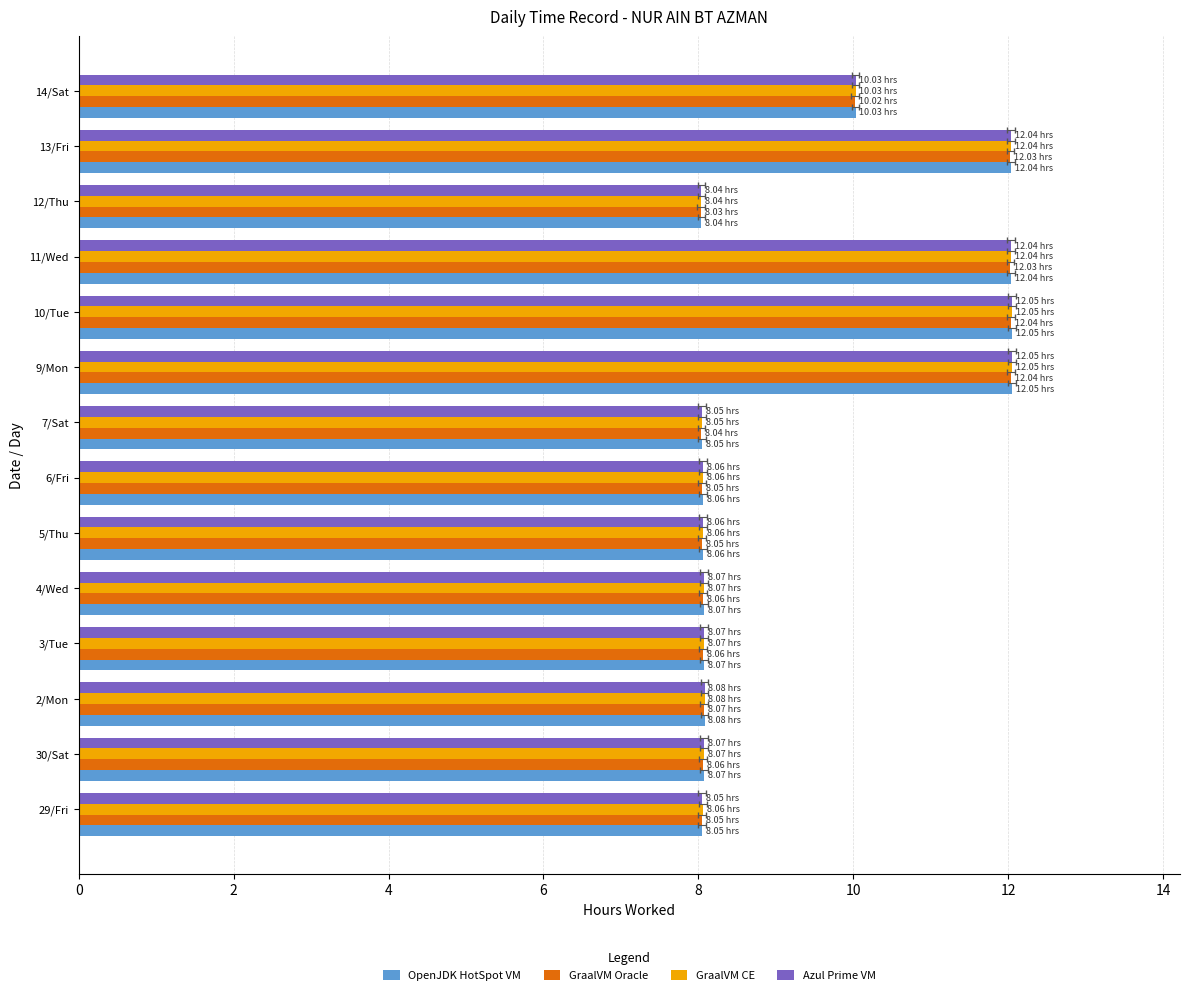

At how many categories does at least one series exceed 8?

14